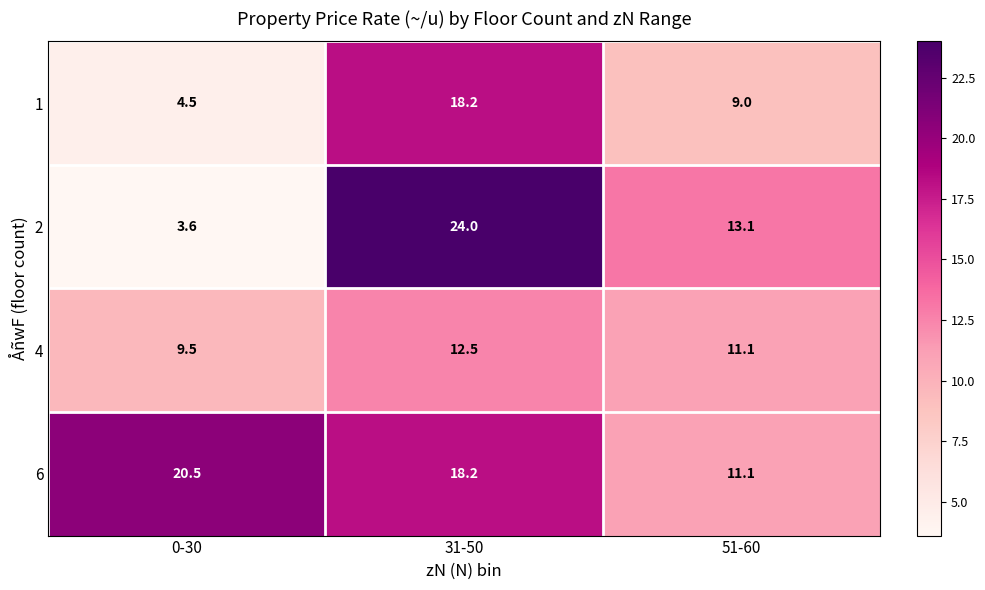

How many data points does each series have?

3